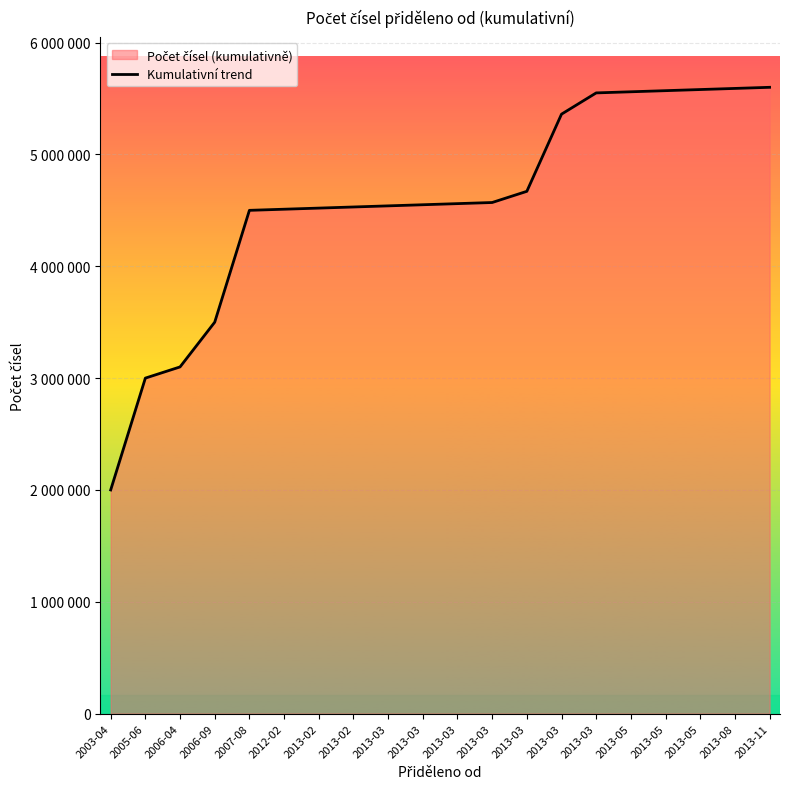

What is the value of the 8th point from the left?

4520000